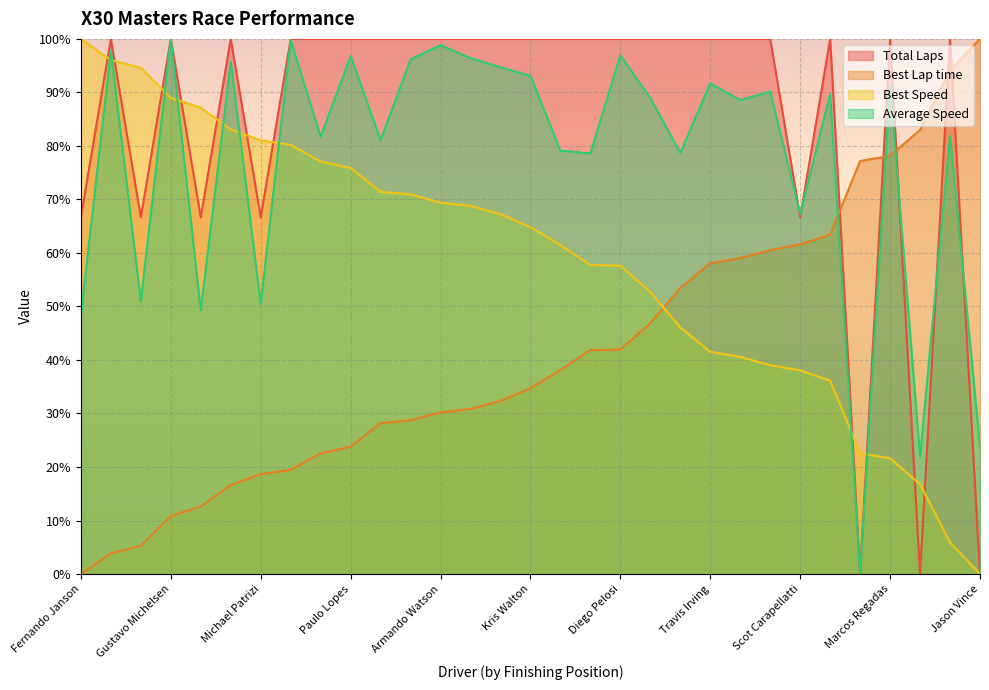

True or false: Best Lap time and Average Speed cross at least once.

True